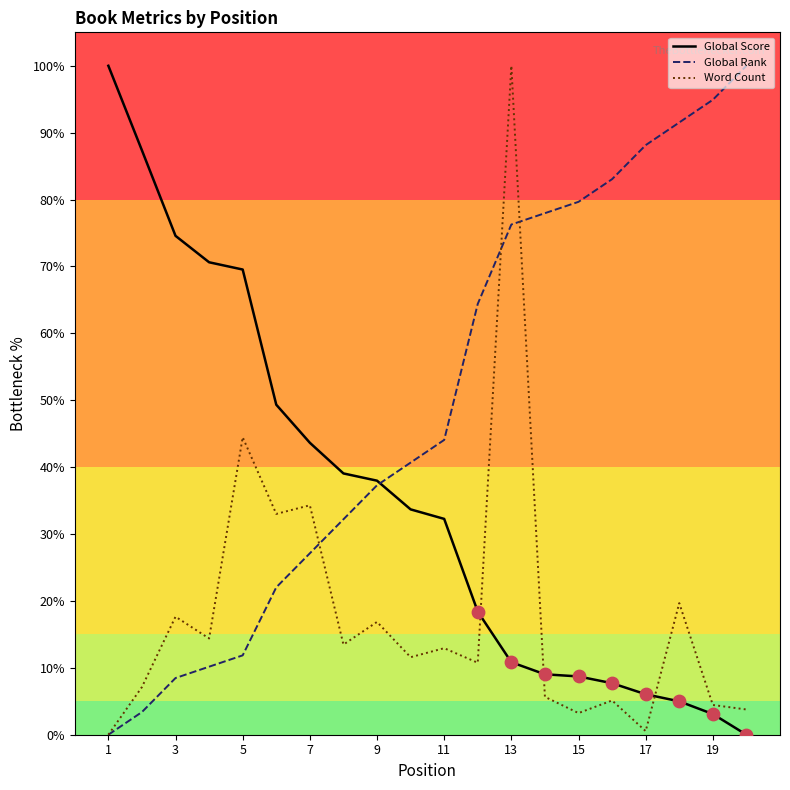

What is the highest value of the Word Count series?

100.0